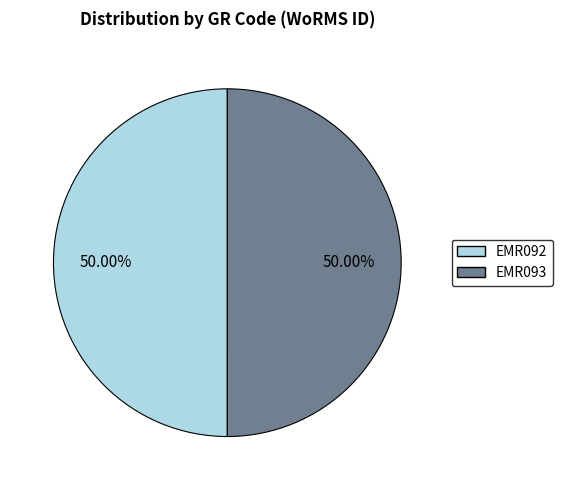

How many slices are in this pie chart?

2